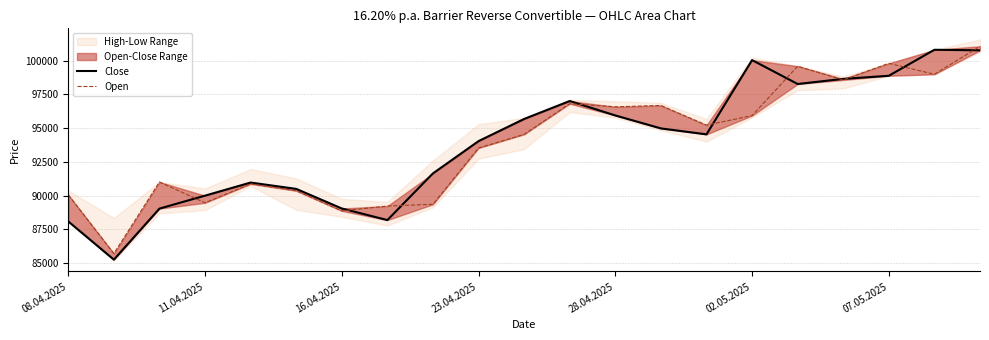

How many categories are shown in the chart?

21